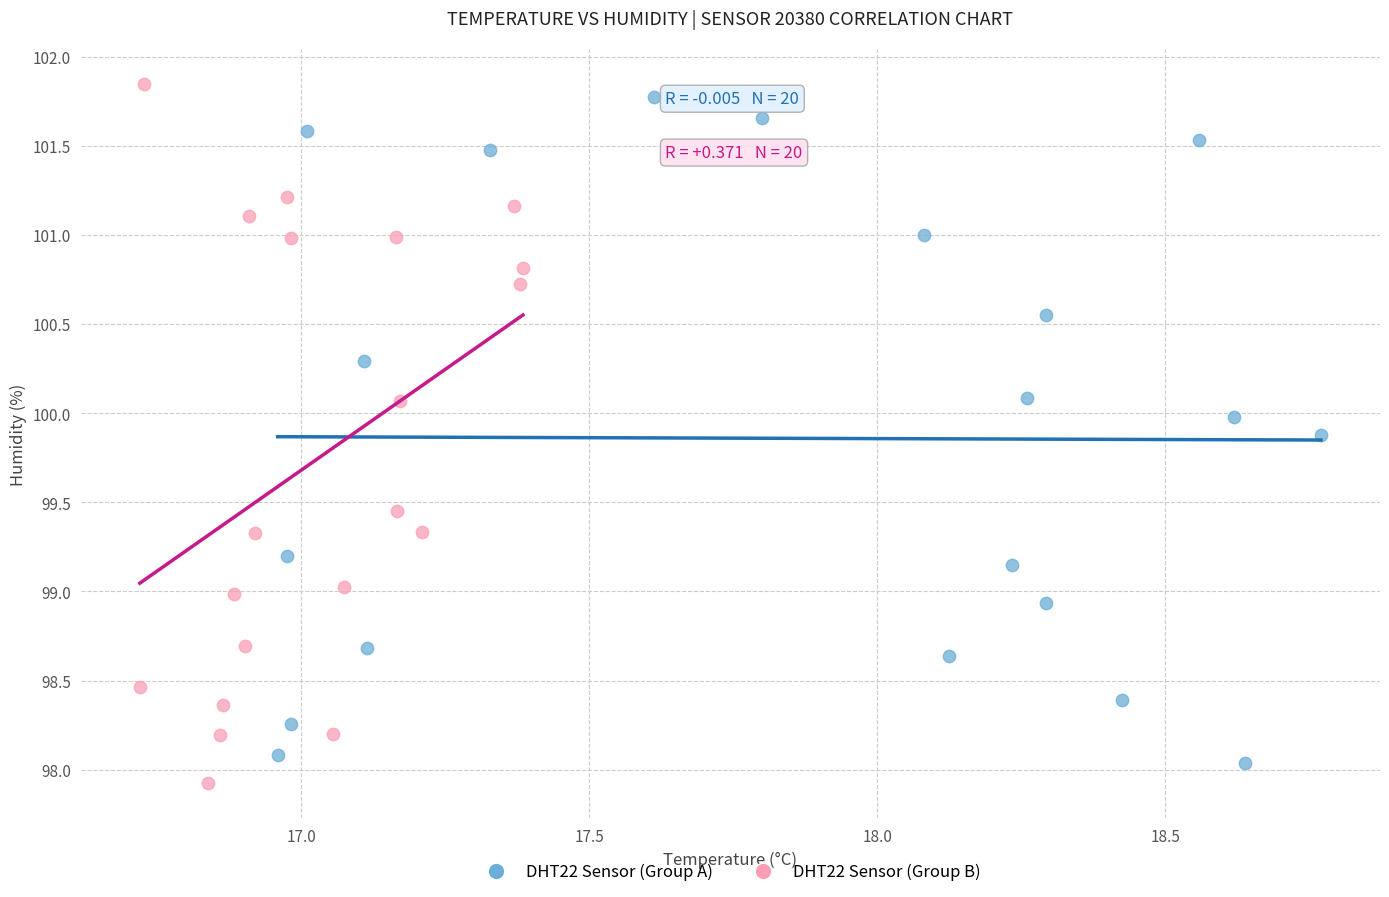

Which series reaches the maximum Y coordinate?

DHT22 Sensor (Group B)